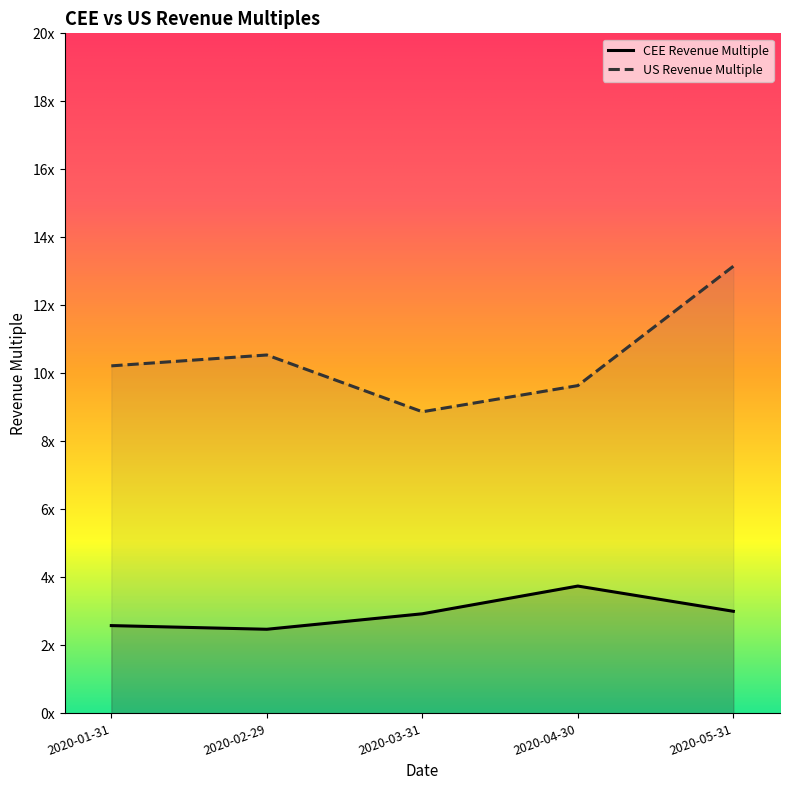

At which label is US Revenue Multiple closest to 11?

2020-02-29